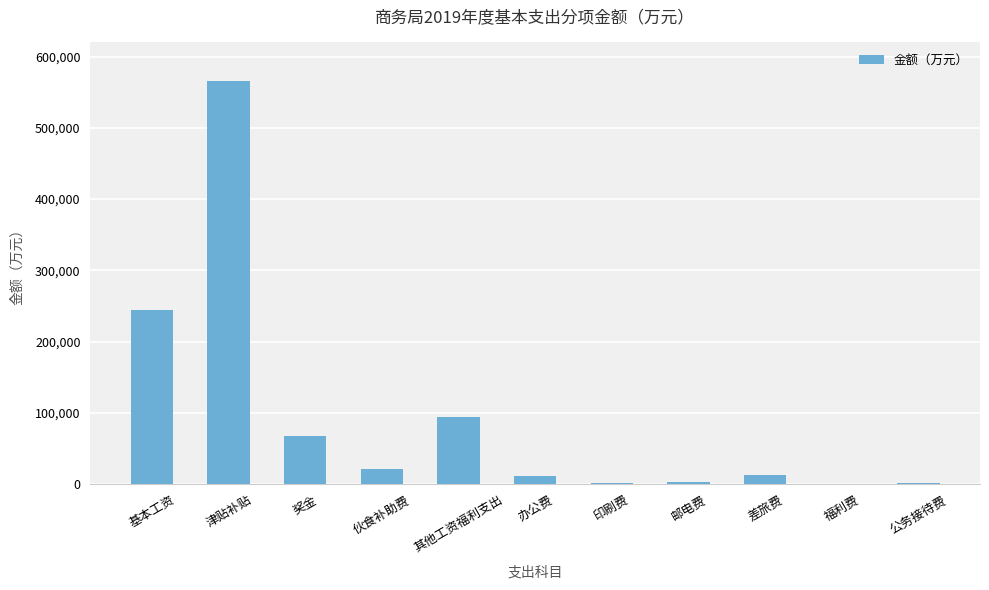

At which label is the value closest to 282806?

基本工资